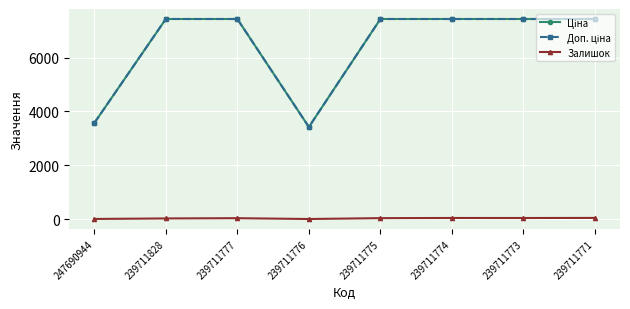

True or false: Залишок has a value of 2.0 at 247690944.

True